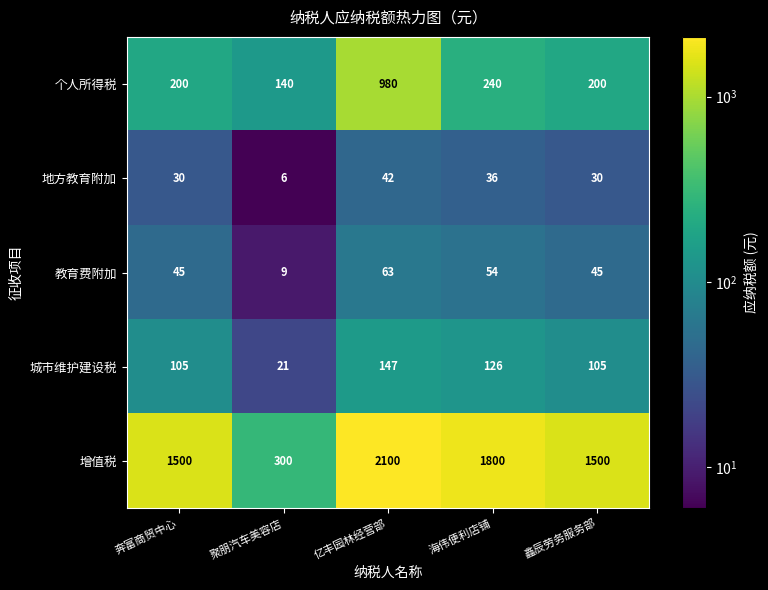

The 城市维护建设税 series shows 53 at 海伟便利店铺. True or false?

False